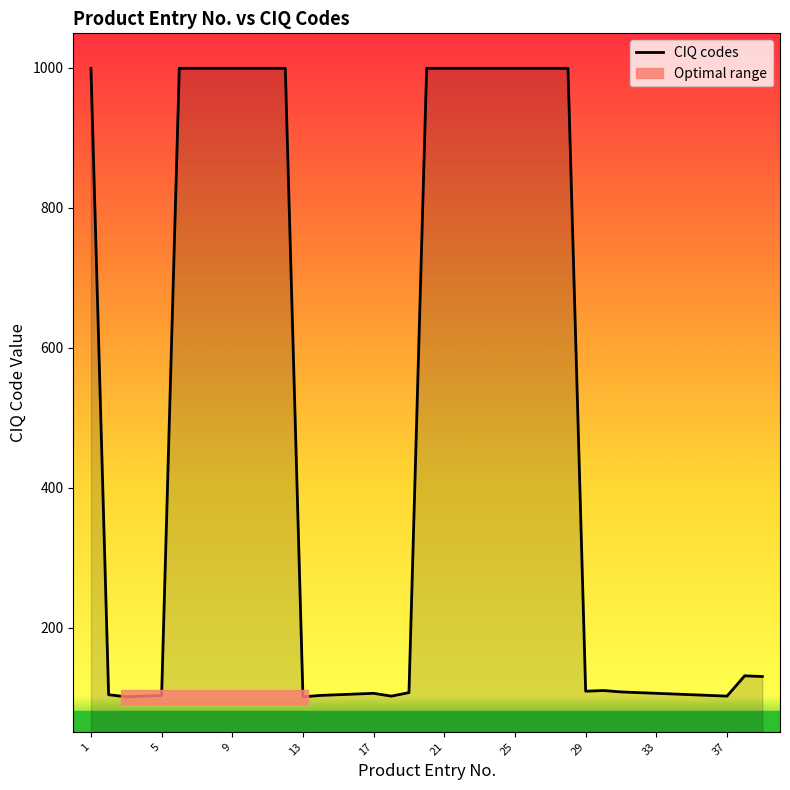

What is the minimum value for CIQ codes?

101